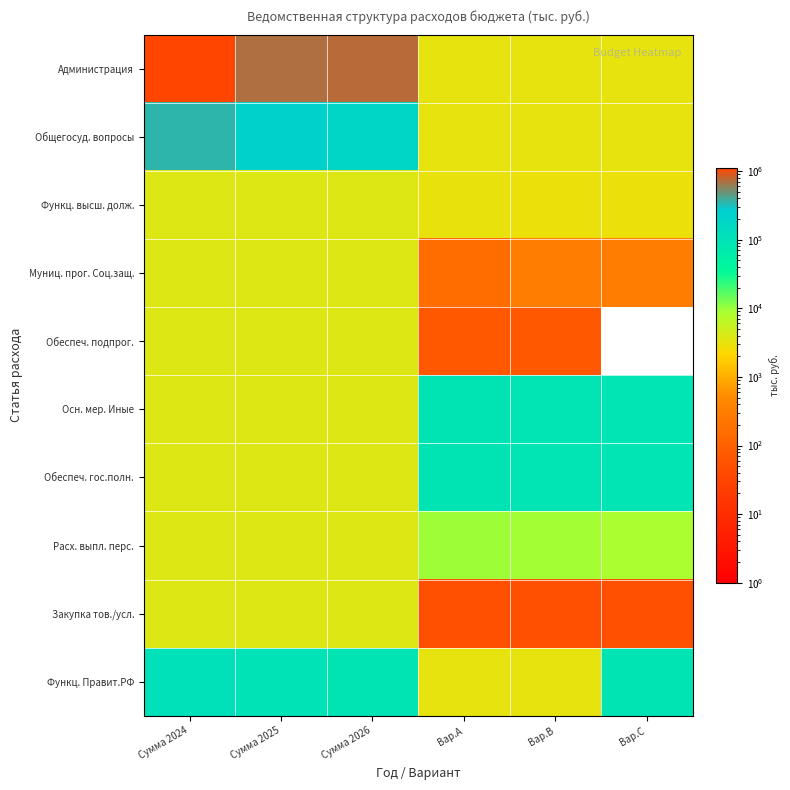

Which series changed the most between Сумма 2025 and Сумма 2026?

Общегосуд. вопросы